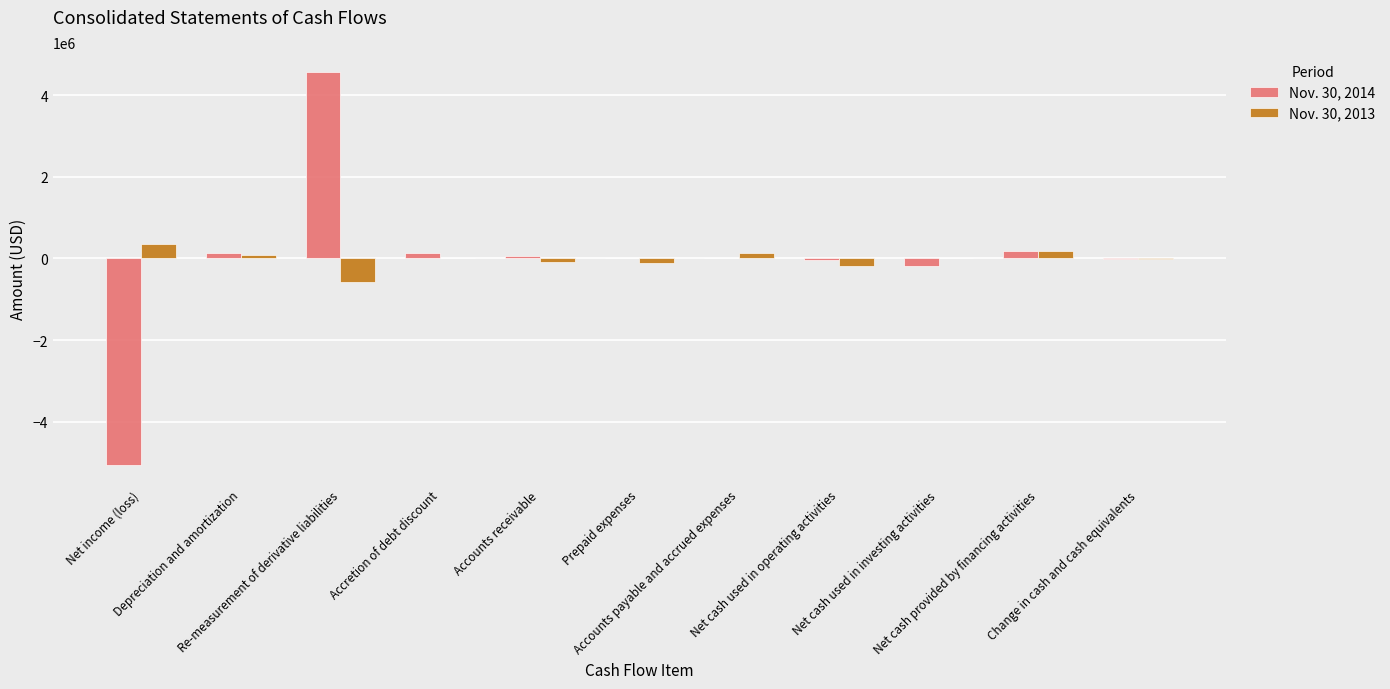

Is it true that Nov. 30, 2013 equals 82860 at Depreciation and amortization?

True